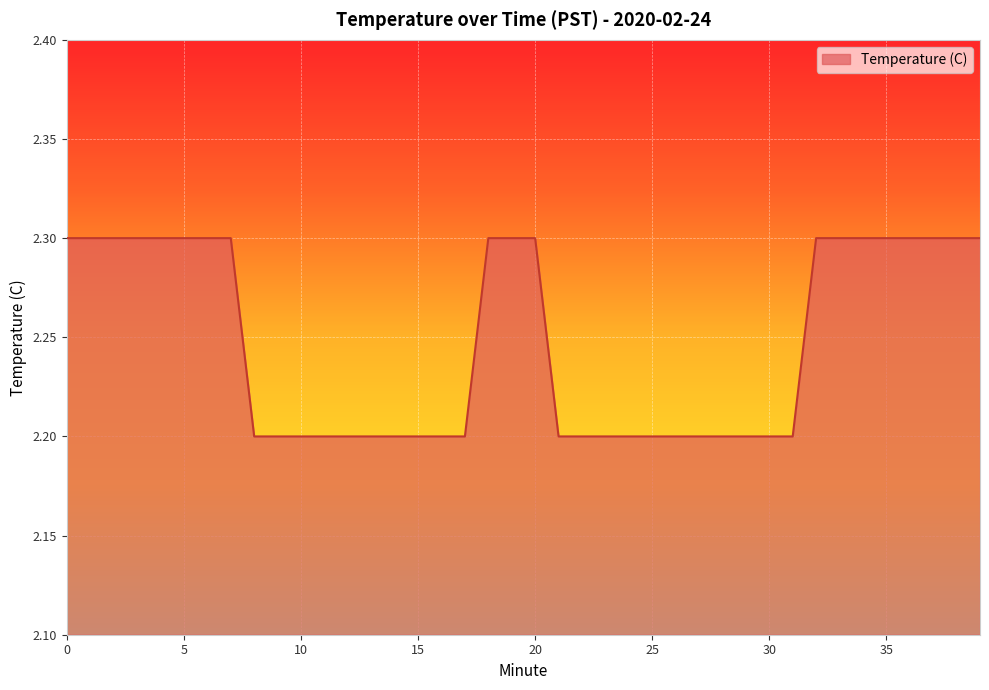

What is the maximum value shown in the chart?

2.3